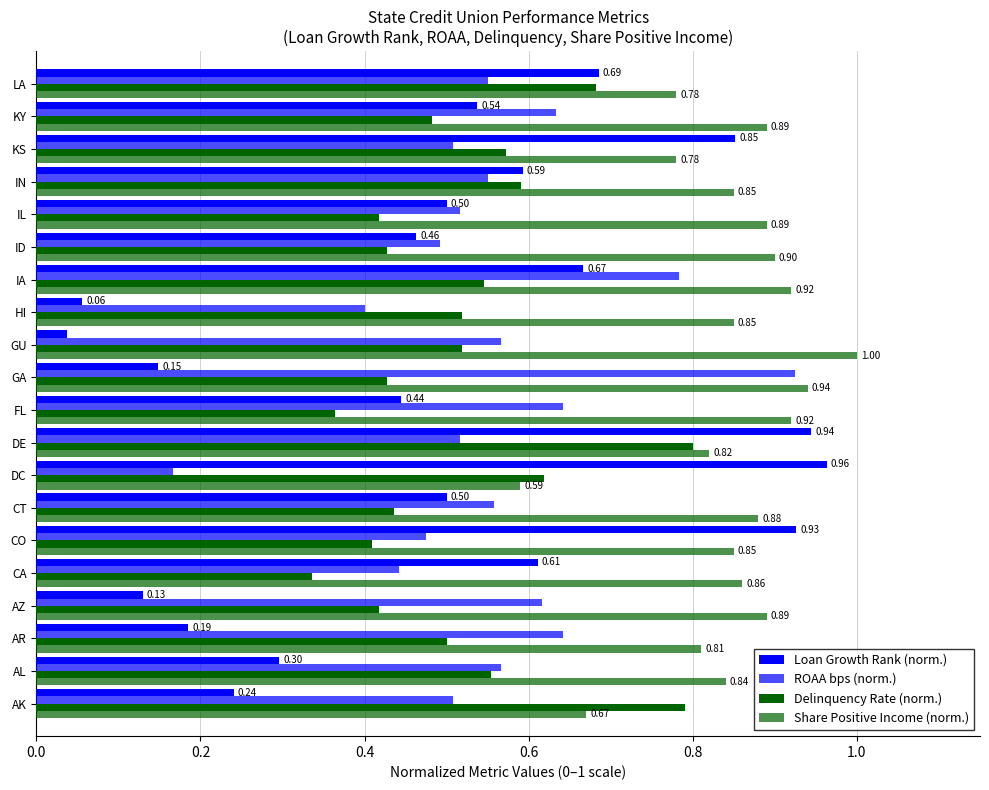

What is the value of the ROAA bps (norm.) bar at the 5th from the left?

0.4